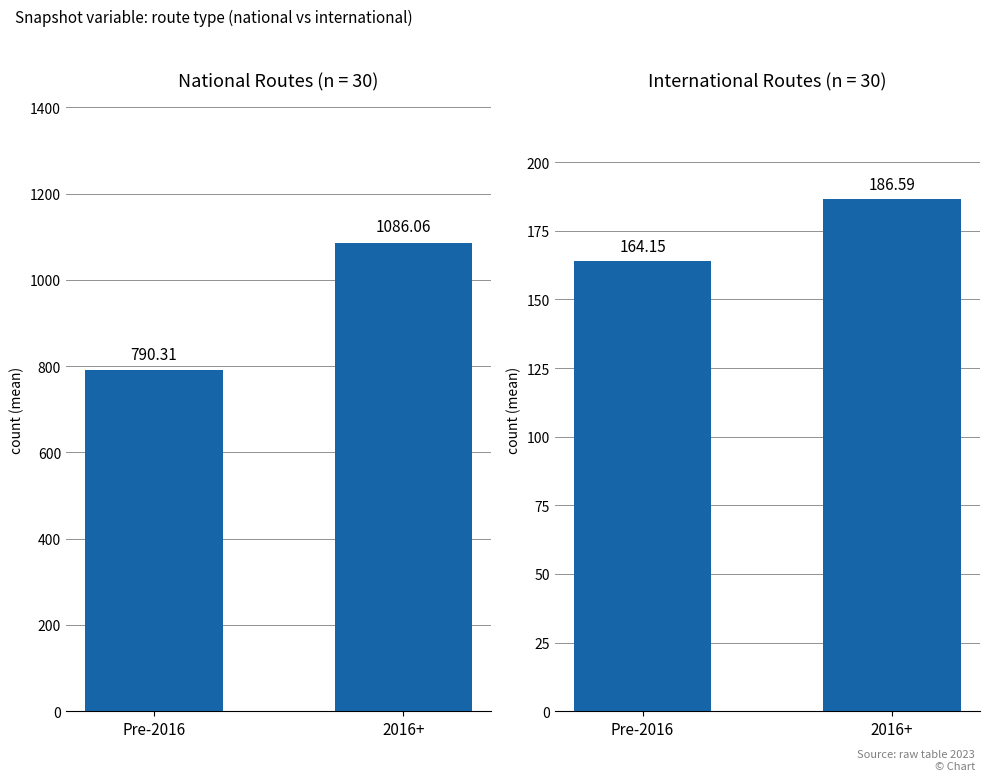

What is the sum of the international values at 2016+ and Pre-2016?

350.7